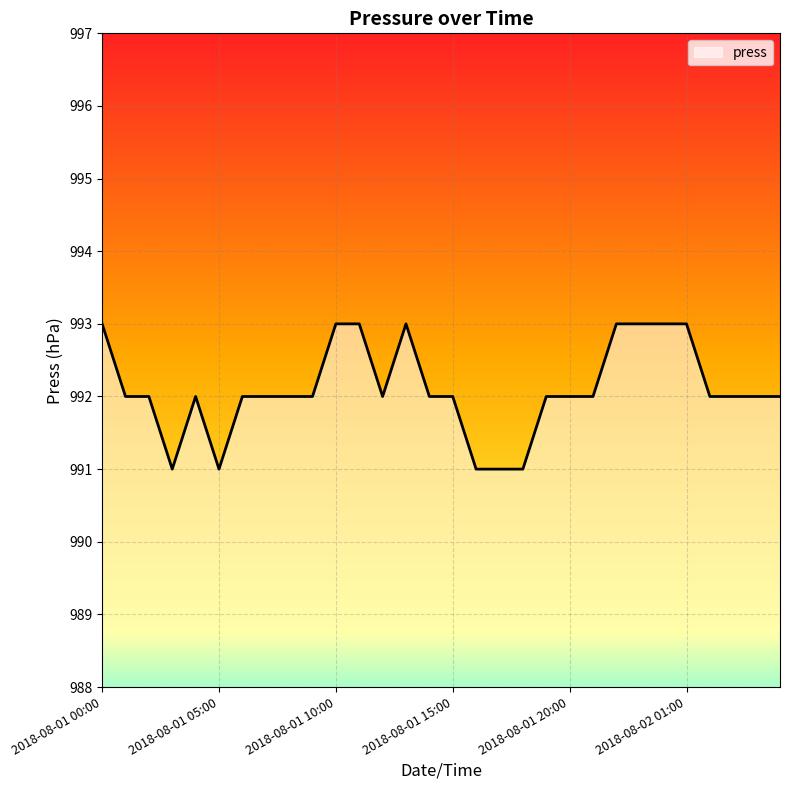

What is the greatest value displayed?

993